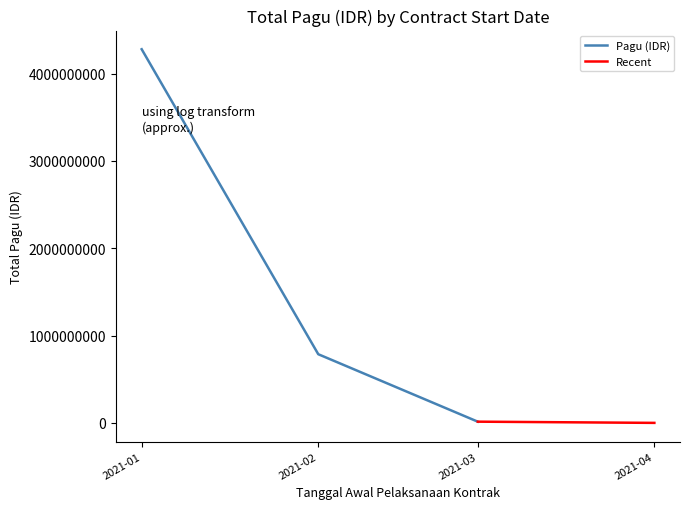

At which category does the chart reach its peak across all series?

2021-01-01